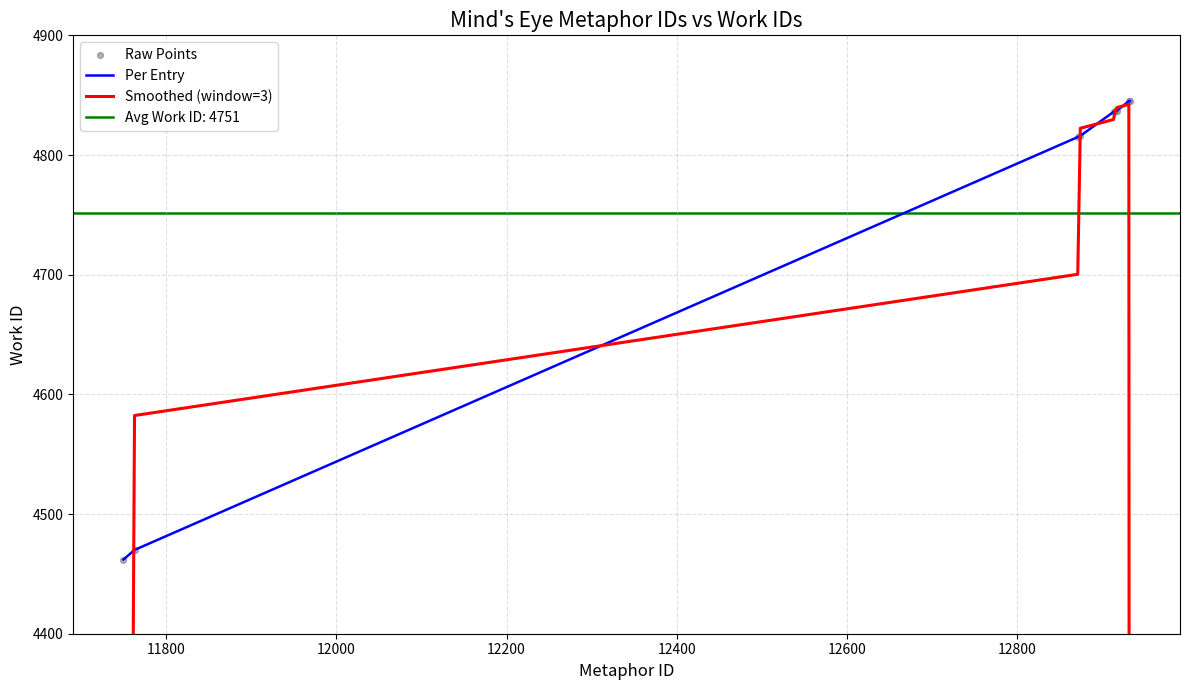

What is the lowest value of the Per Entry series?

4462